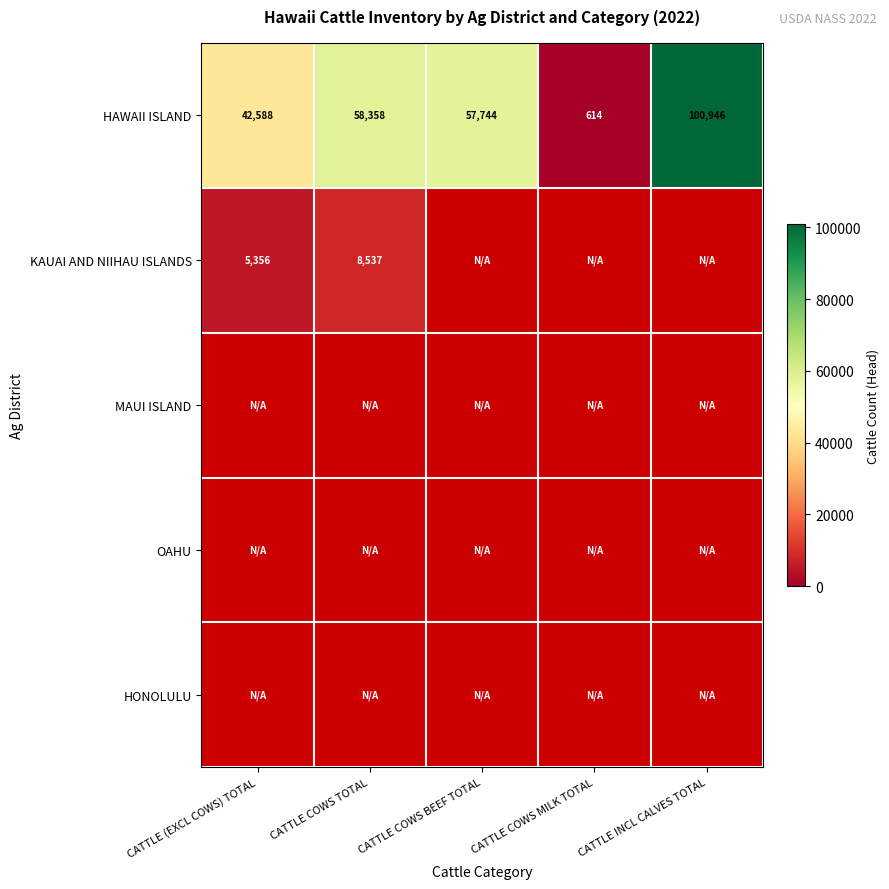

At how many categories does at least one series exceed 49788?

3